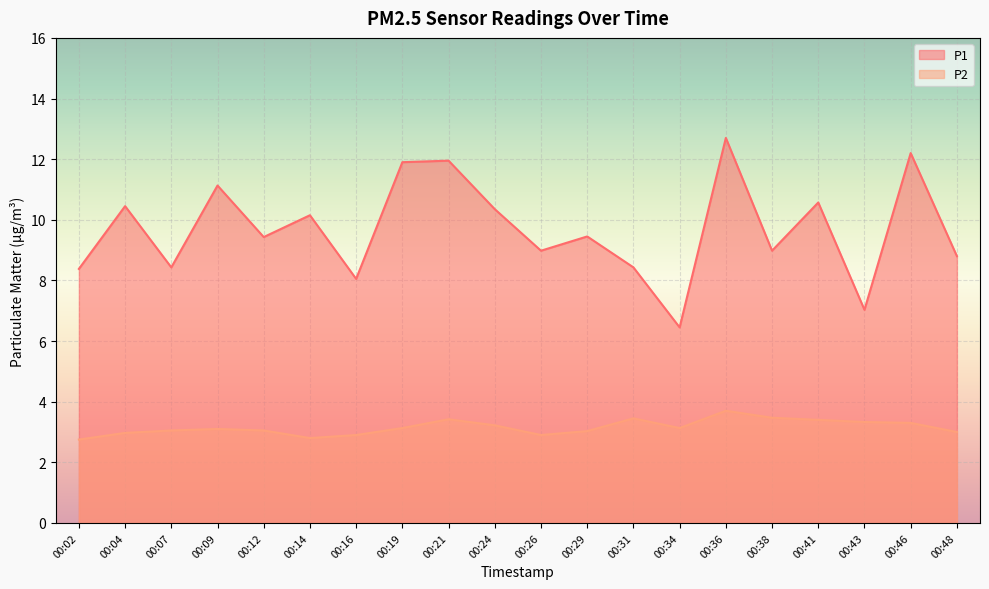

Between 00:36 and 00:41, which series saw the biggest shift?

P1